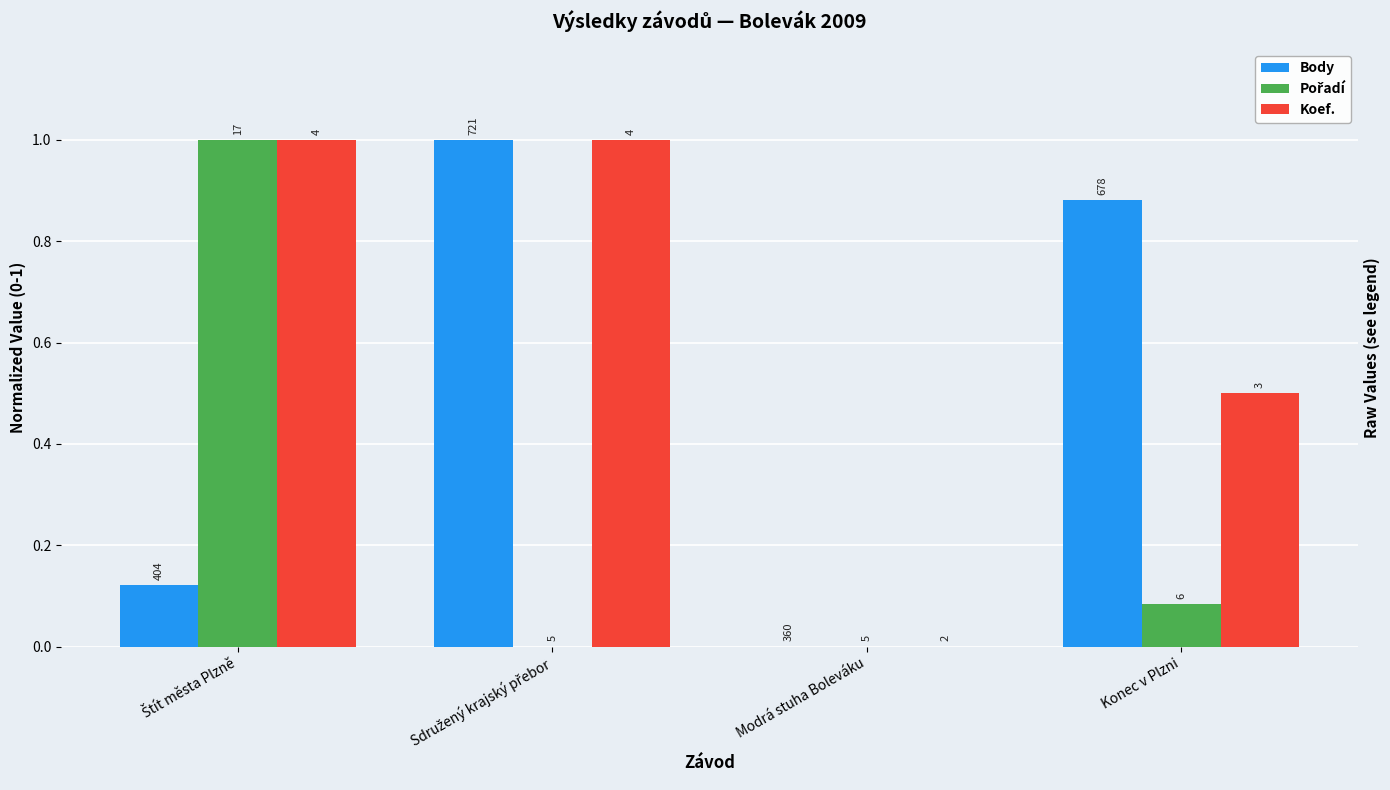

What is the difference between the second highest and second lowest values in the Pořadí series?

0.1